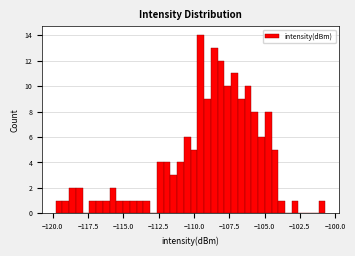

Around what value on the x-axis is the tallest bar? Give the approximate position of its centre, as read against the axis.

-109.5